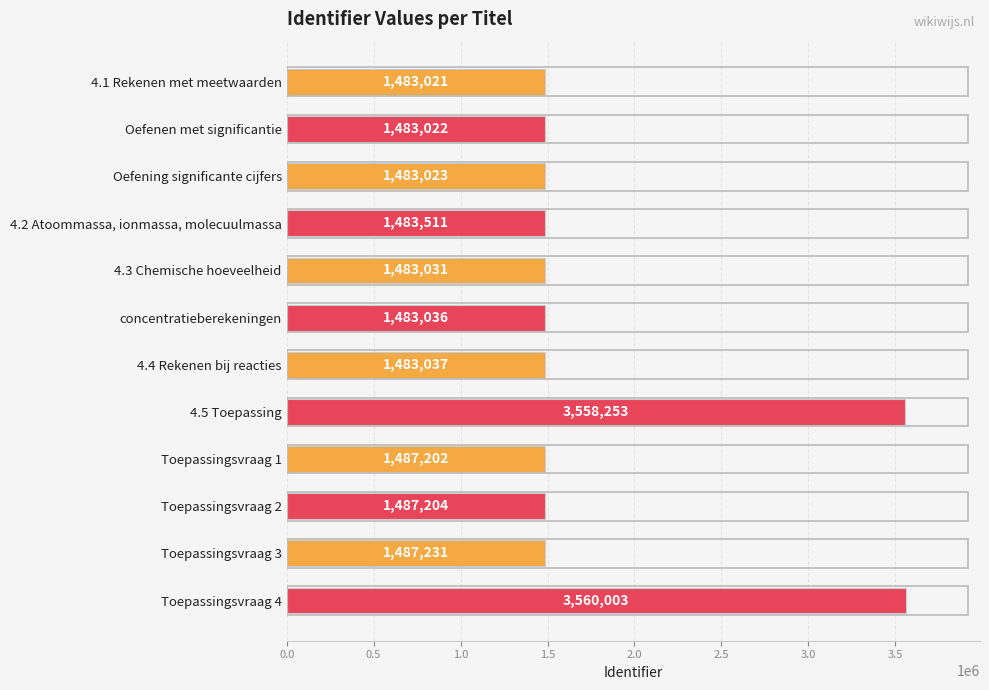

The chart shows a value of 603768 at 4.4 Rekenen bij reacties. True or false?

False